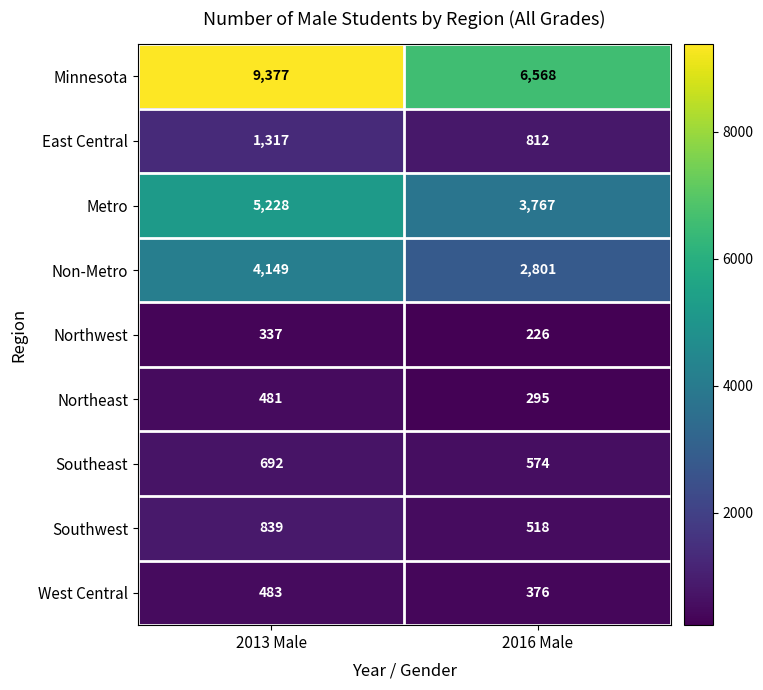

At how many categories does at least one series exceed 4009?

2